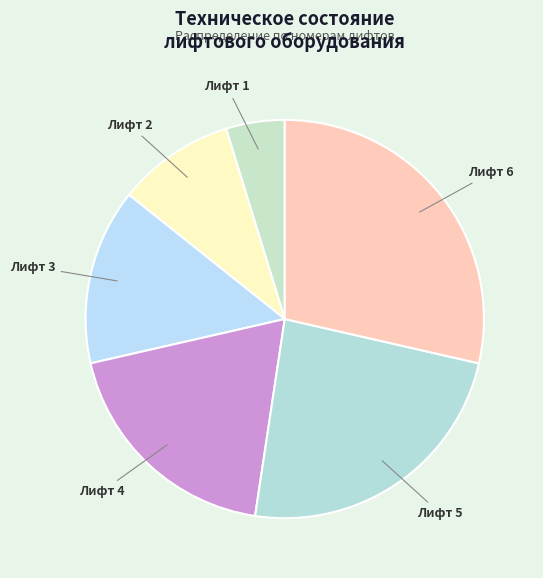

How many slices are in this pie chart?

6